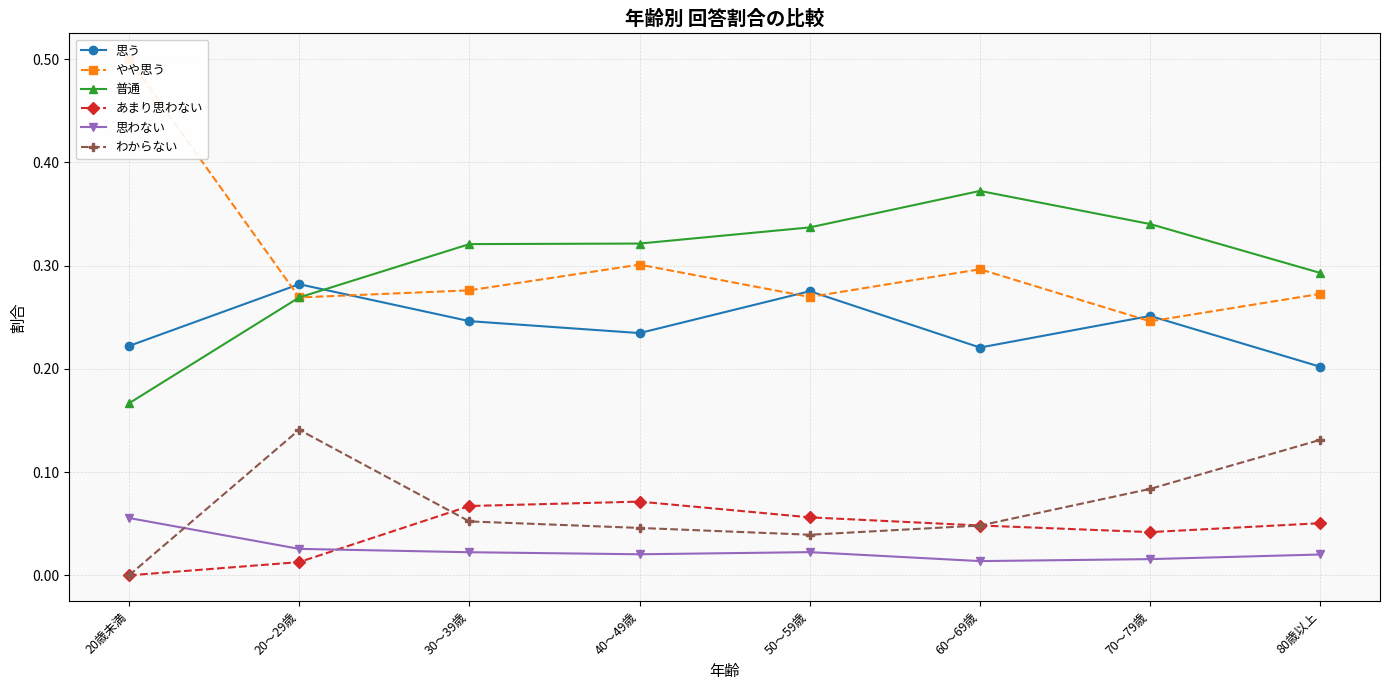

Rank the series at 20～29歳 from highest to lowest value.

思う, やや思う, 普通, わからない, 思わない, あまり思わない